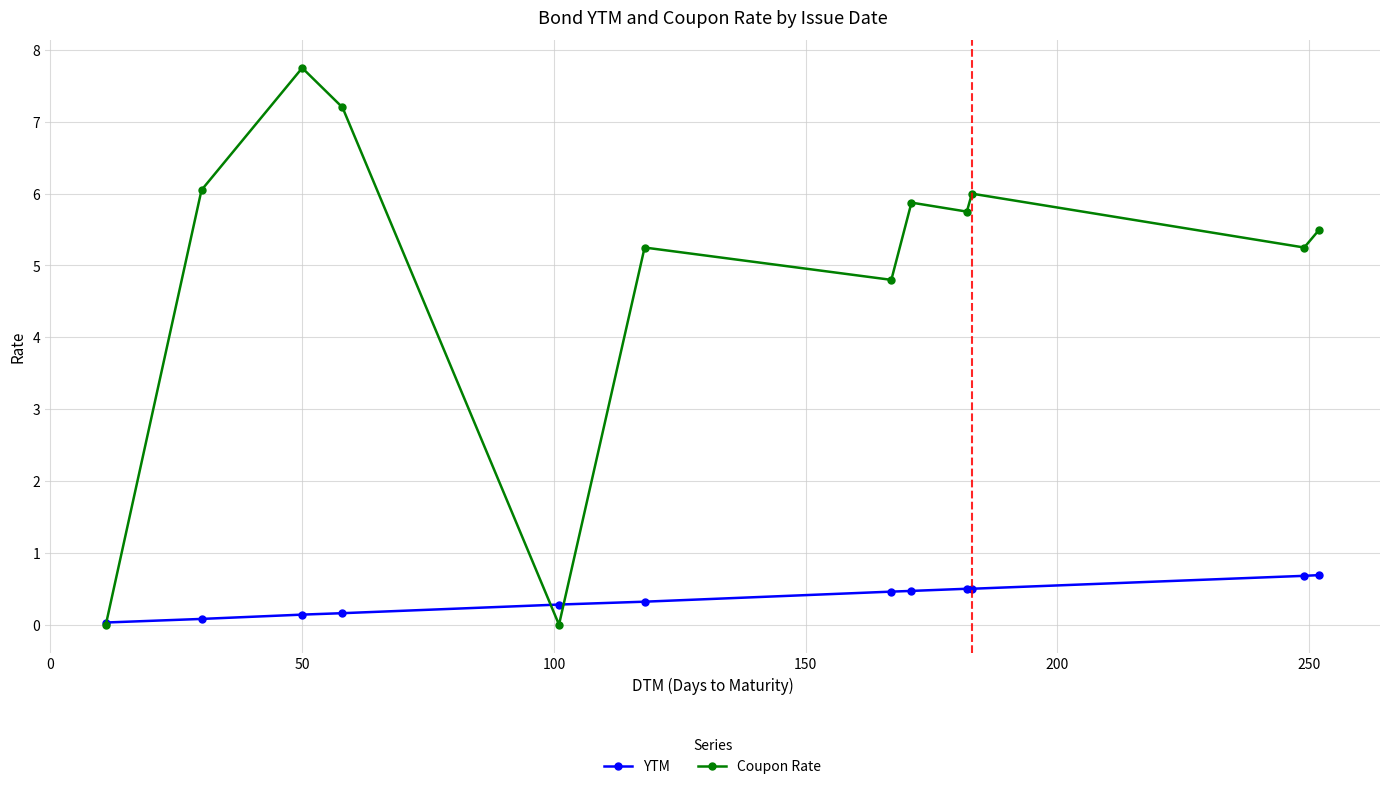

Rank the series by their average value, from highest to lowest.

Coupon Rate, YTM